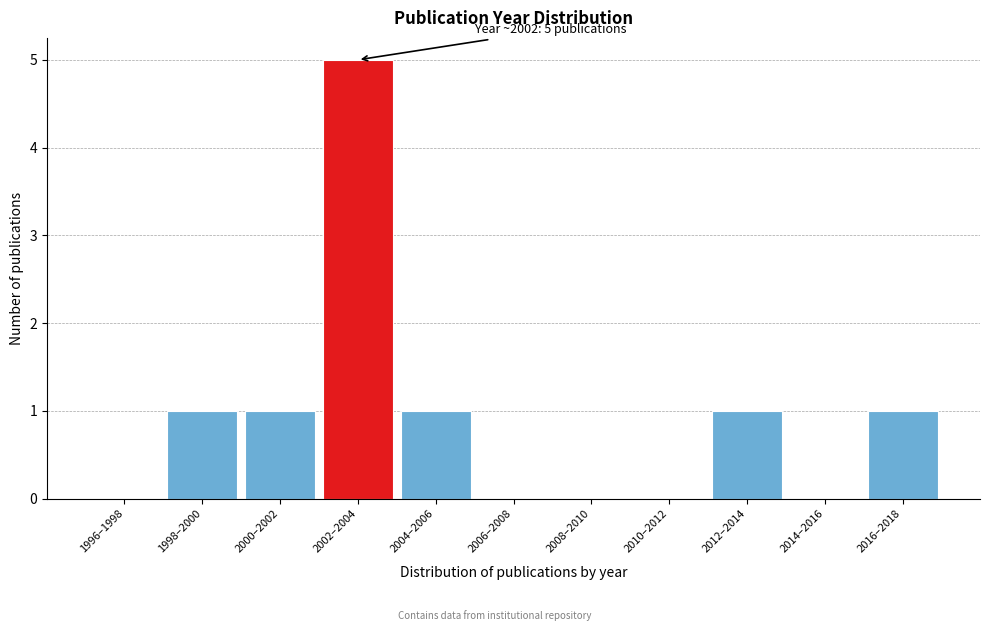

Reading right to left, what are all the values shown in this chart?

2016–2018=1	2014–2016=0	2012–2014=1	2010–2012=0	2008–2010=0	2006–2008=0	2004–2006=1	2002–2004=5	2000–2002=1	1998–2000=1	1996–1998=0